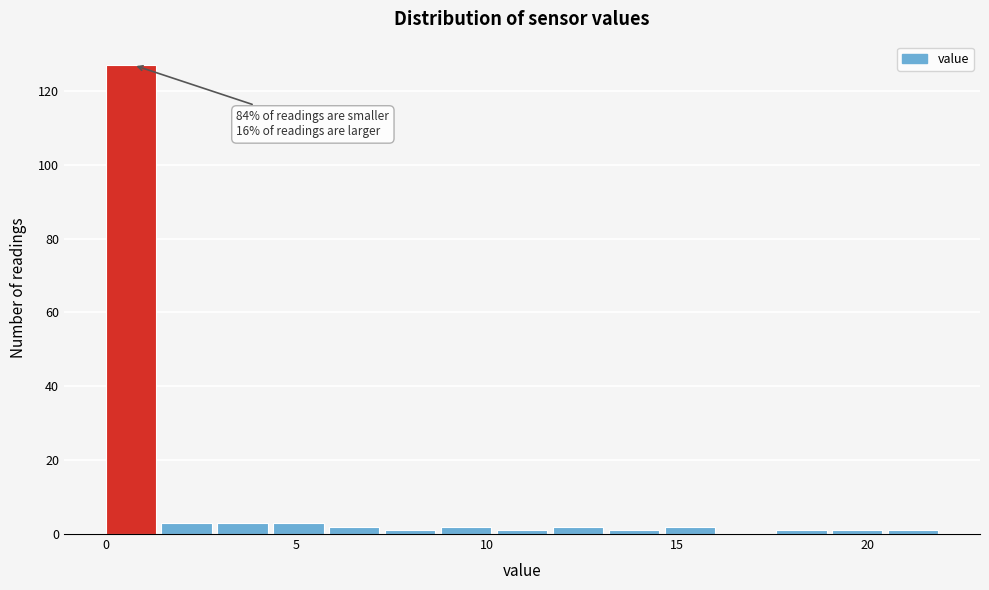

Around what value on the x-axis is the tallest bar? Give the approximate position of its centre, as read against the axis.

0.5